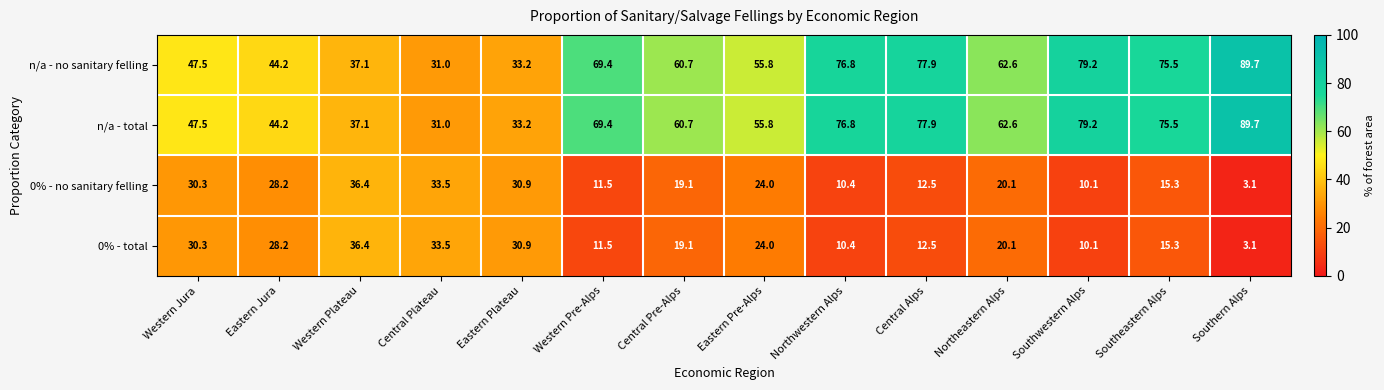

At which category is the sum across all series the highest?

Southern Alps